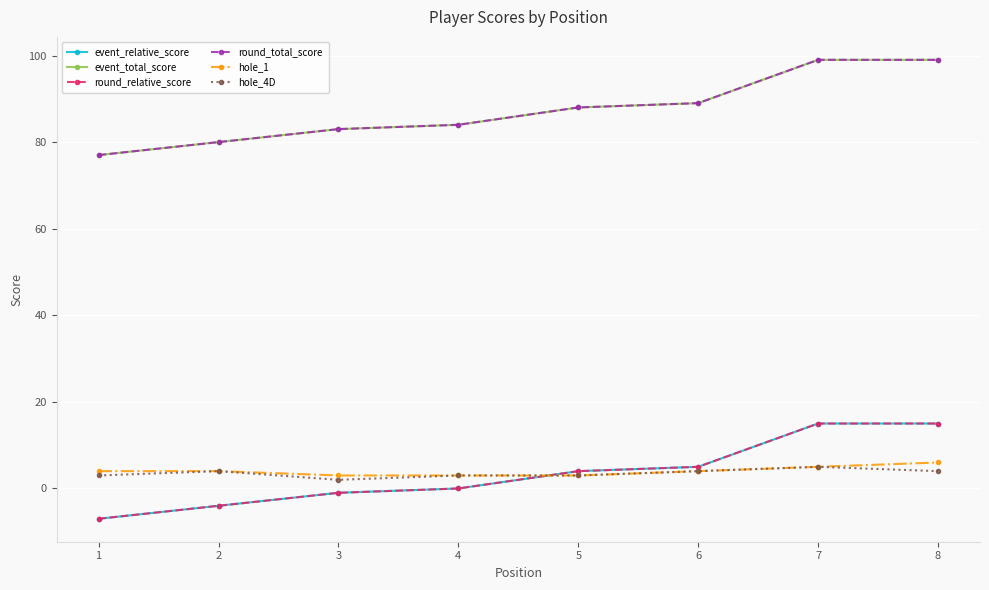

Is this an area chart (filled region under the line)?

No